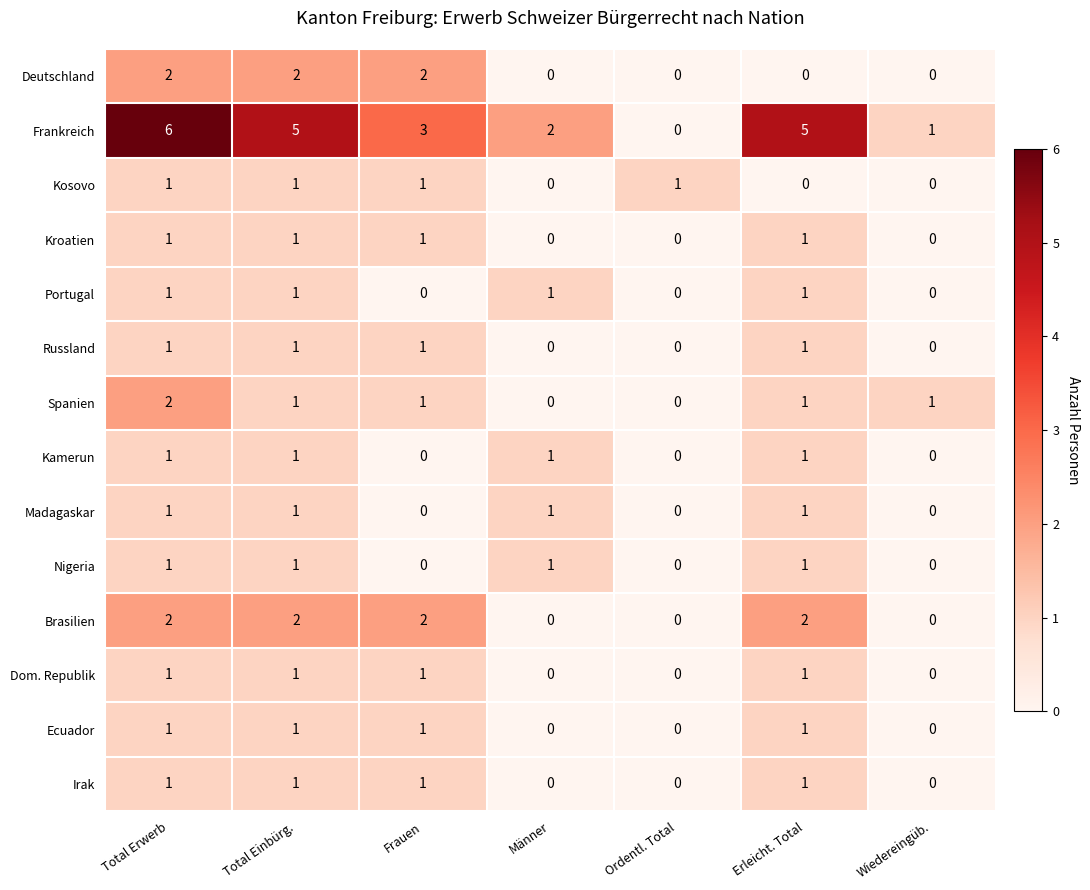

At which category is the sum across all series the highest?

Total Erwerb